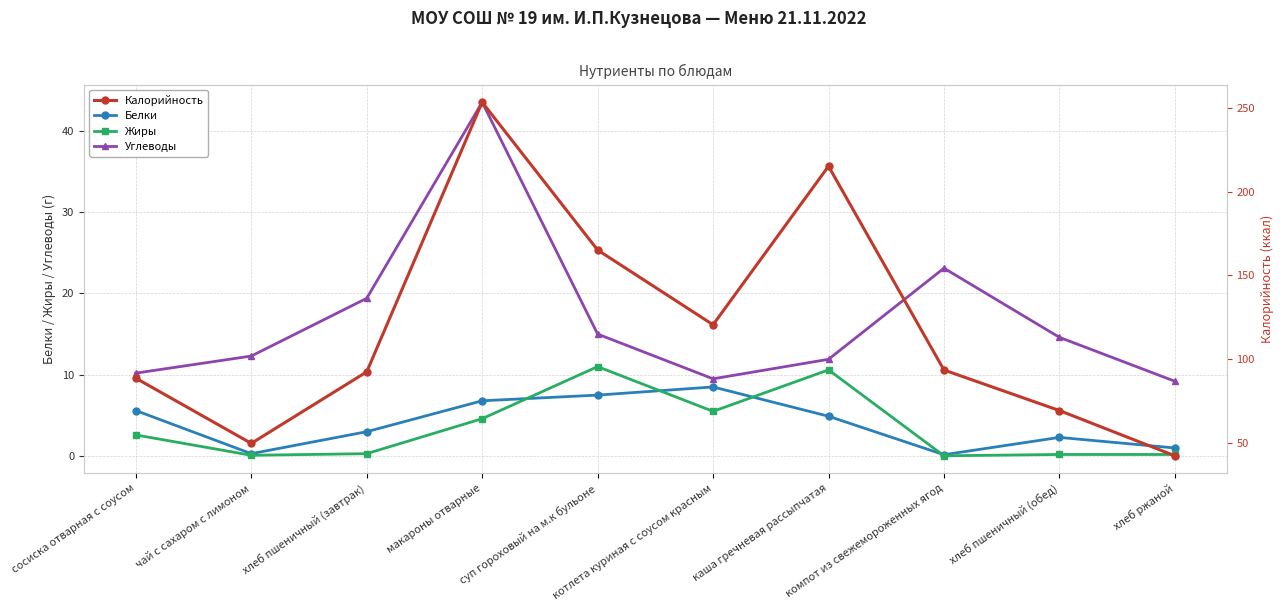

True or false: Белки and Углеводы cross at least once.

False